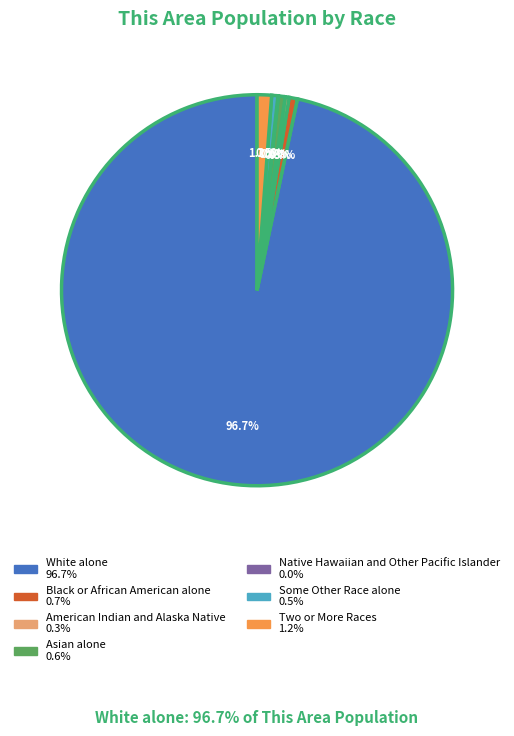

Do Two or More Races and White alone together represent more than half of the pie?

Yes